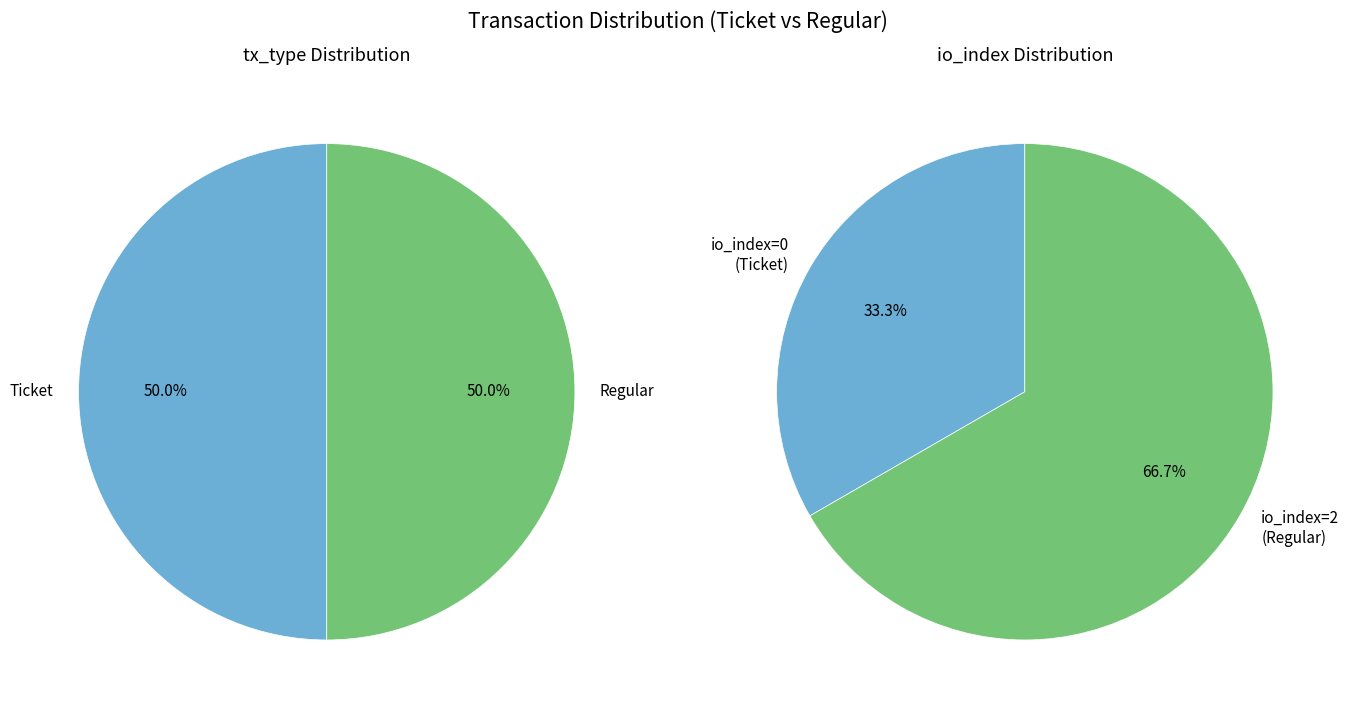

To the nearest percent, what is the average slice percentage?

50%